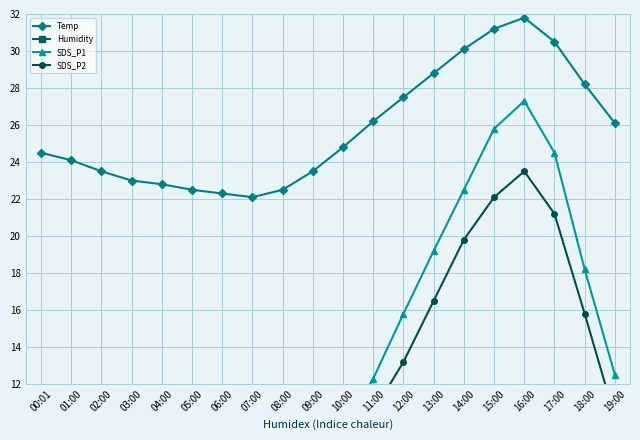

True or false: SDS_P1 has a value of 7.2 at 09:00.

True